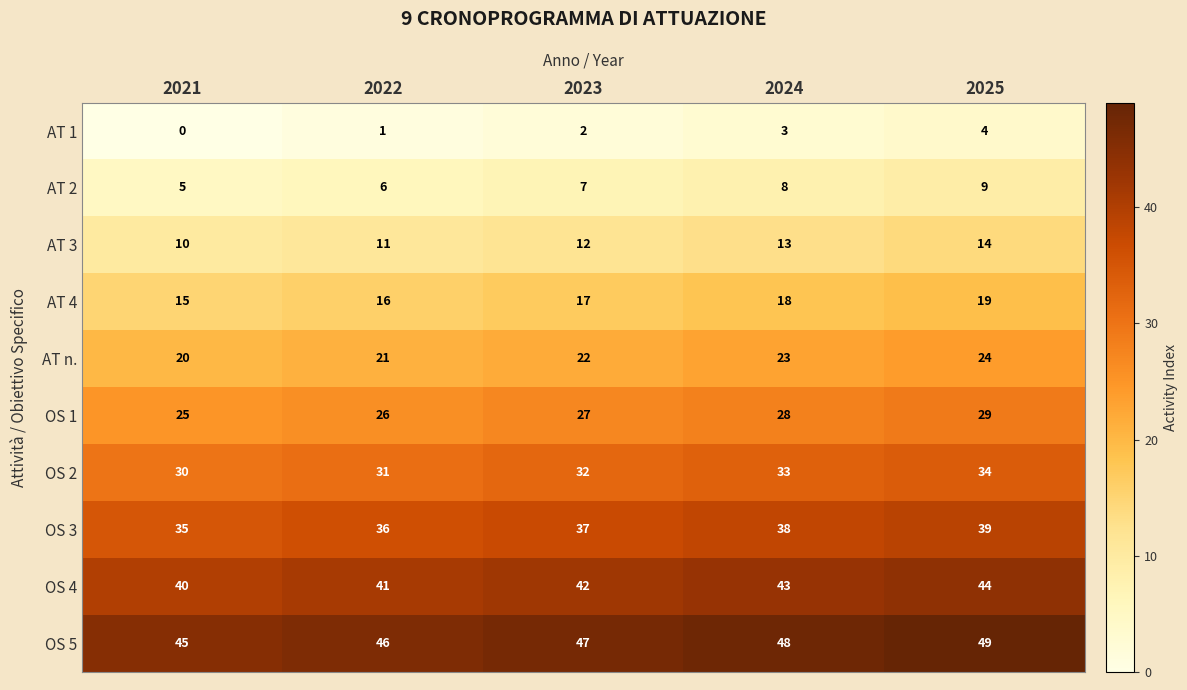

What is the greatest value displayed?

49